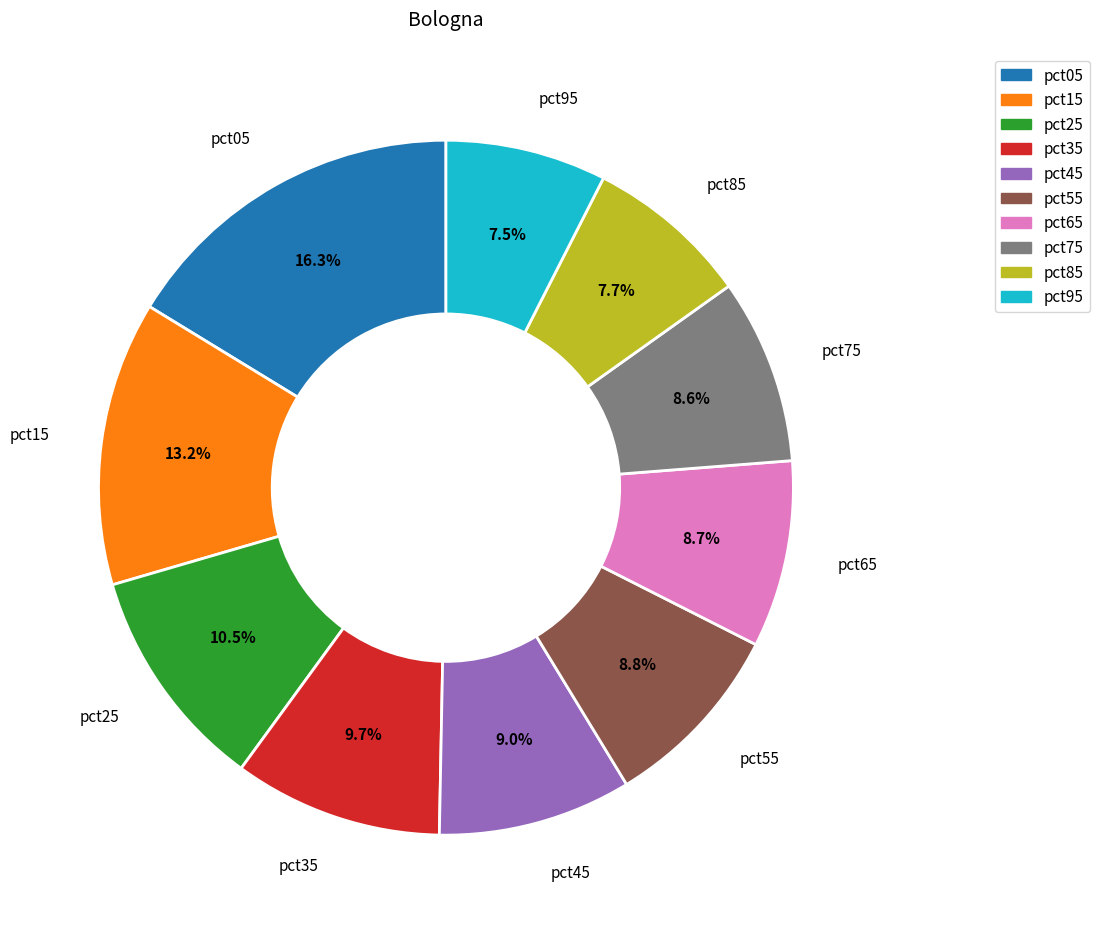

What percentage do pct55 and pct25 together represent?

19.3%